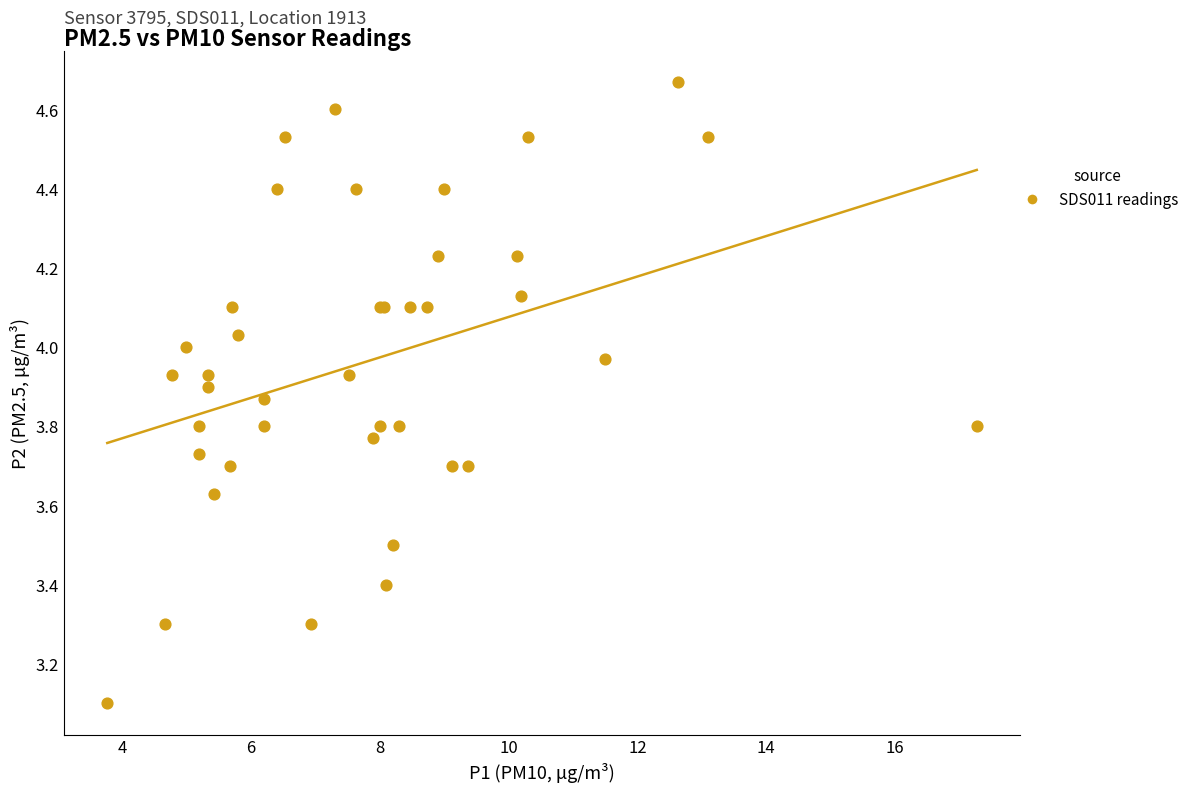

What Y value in the scatter plot is closest to 3?

3.1